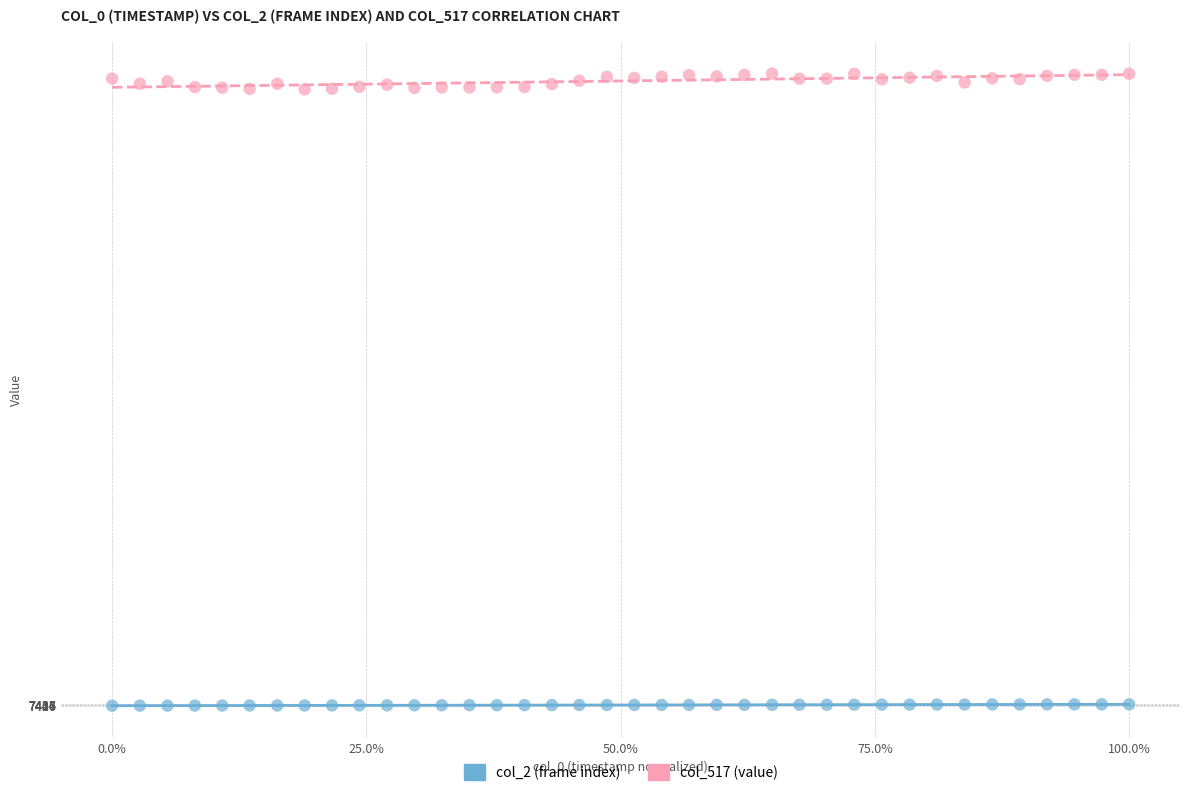

Which series reaches the minimum Y coordinate?

col_2 (frame index)